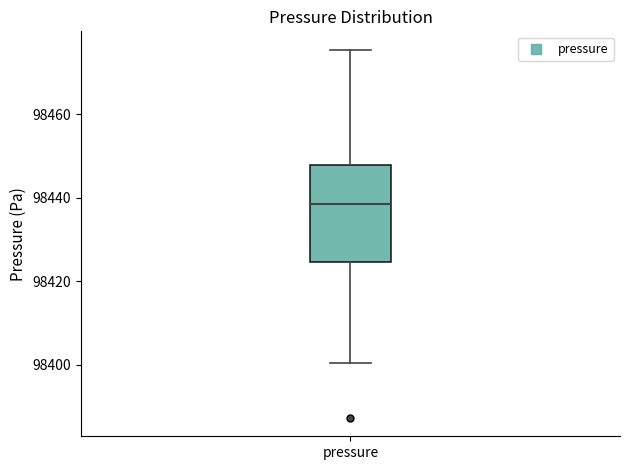

Read this box plot against the y-axis: the position of the median line, the range covered by the box, and the ends of both whiskers. The values are not printed on the chart, so give them approximately, as read against the axis.

median 98438, box 98424 to 98448, whiskers 98400 to 98476